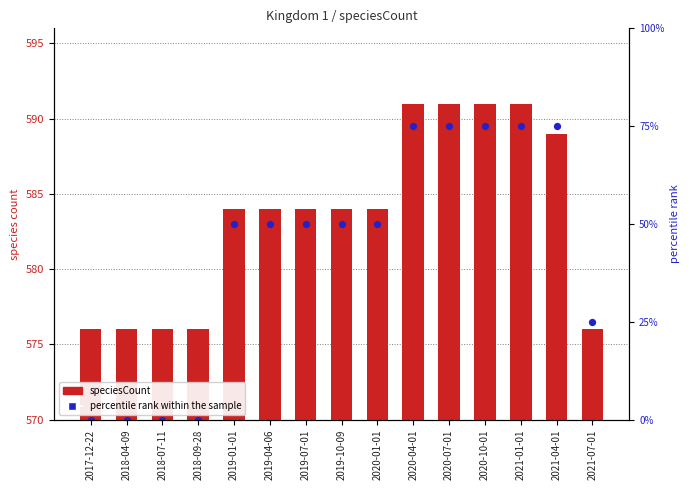

Is the value of speciesCount at 2021-04-01 greater than the value of percentile rank within the sample at 2021-04-01?

No